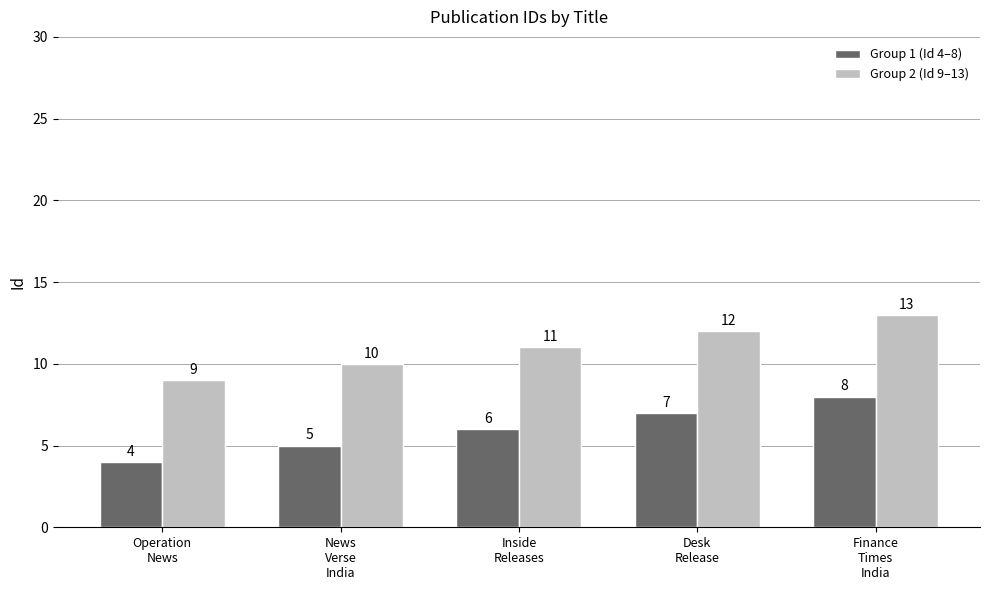

Which series has the largest total across all categories?

Group 2 (Id 9–13)